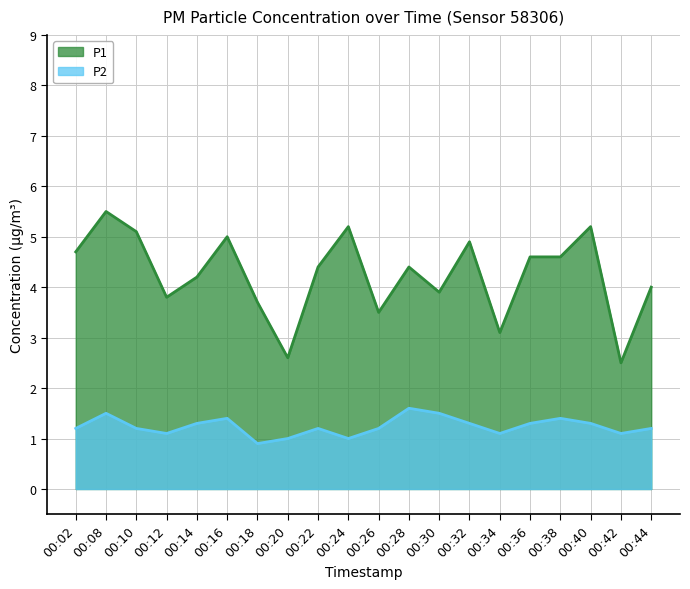

Which category has the lowest value in the P1 series?

00:42